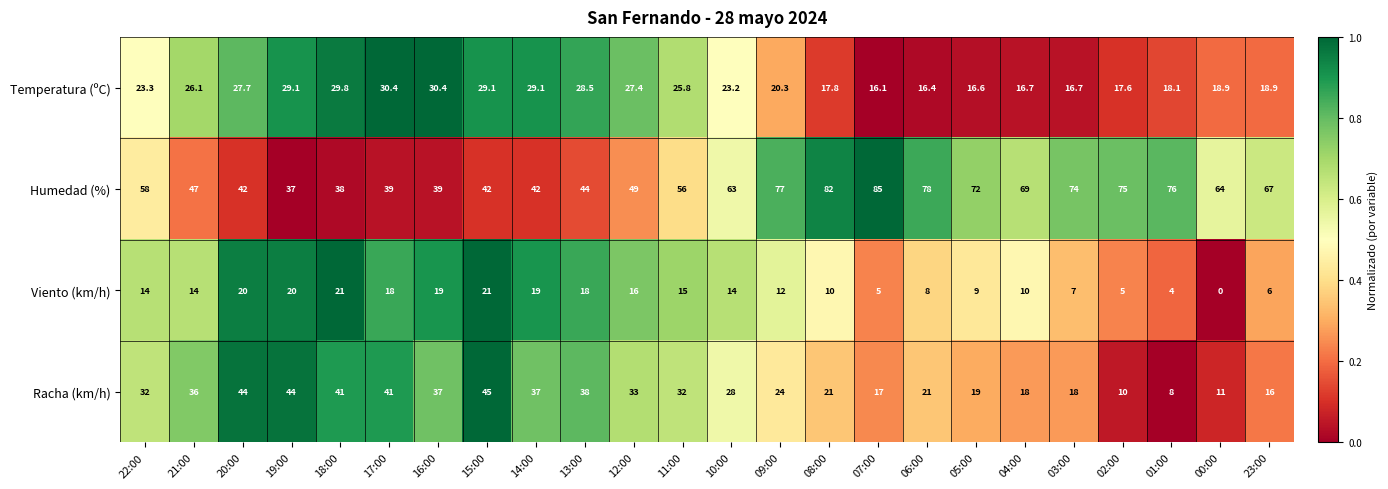

The value of Viento (km/h) at 01:00 is 4.0. True or false?

True